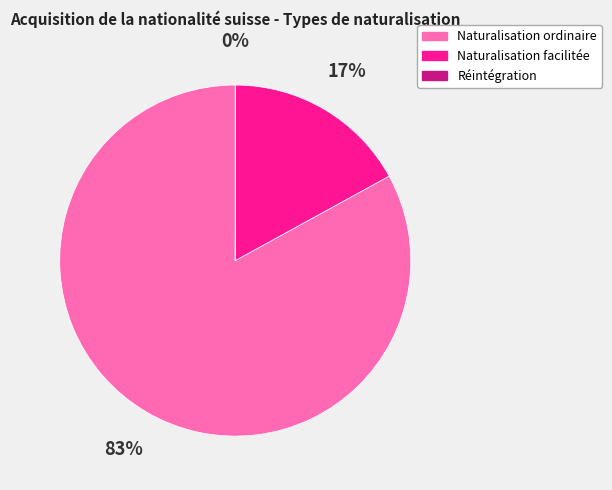

To the nearest percent, what is the difference between the Naturalisation facilitée and Naturalisation ordinaire slice percentages?

66%